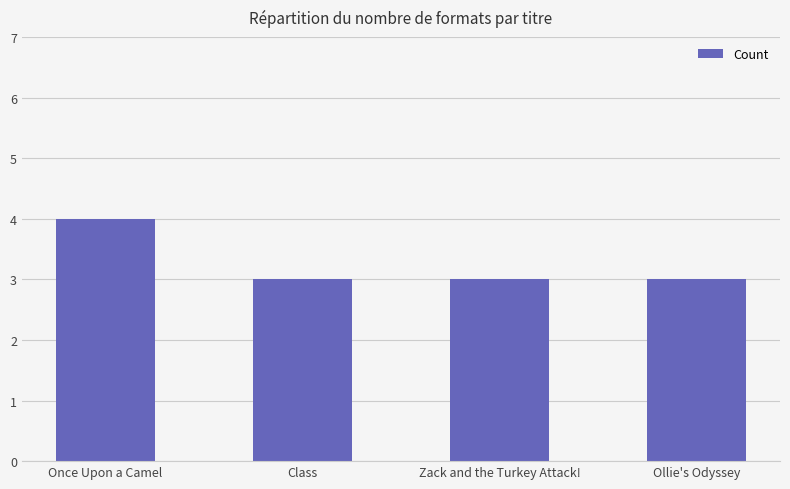

What is the value of the 3rd bar from the left?

3